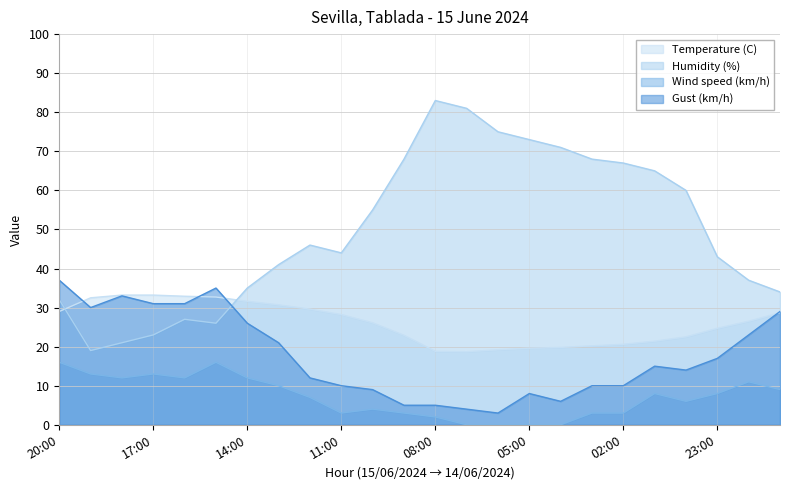

At which category is the sum across all series the highest?

20:00